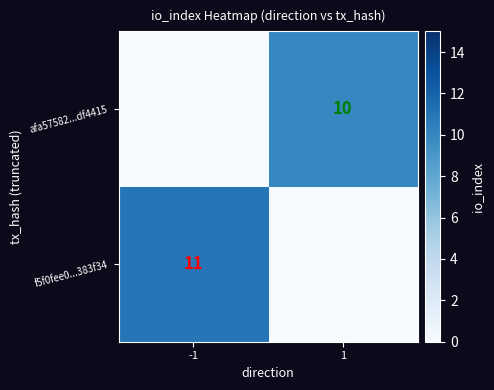

The value of f5f0fee0...383f34 at -1 is 11. True or false?

True